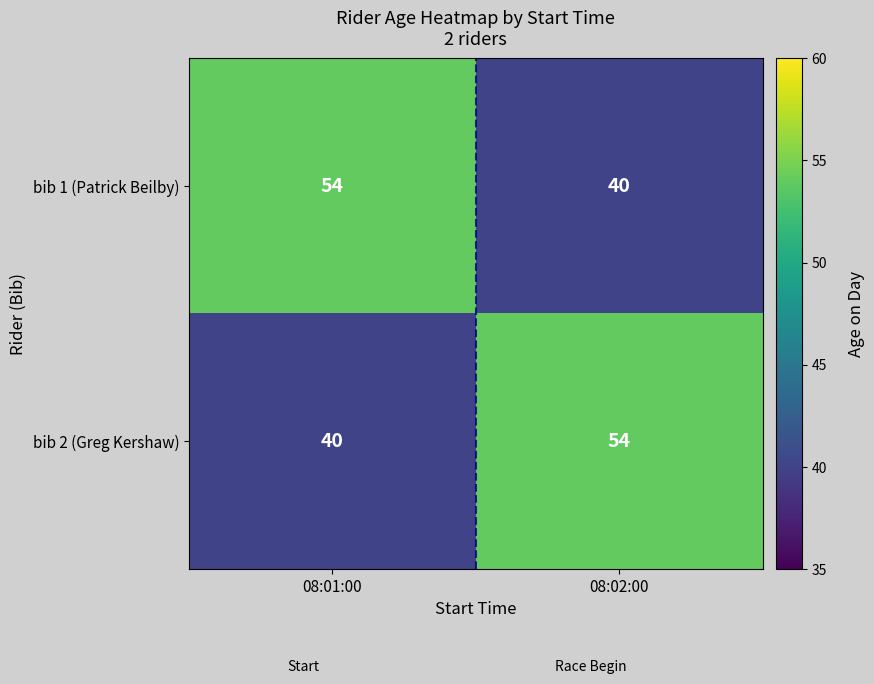

What is the total value across all series at 08:02:00?

94